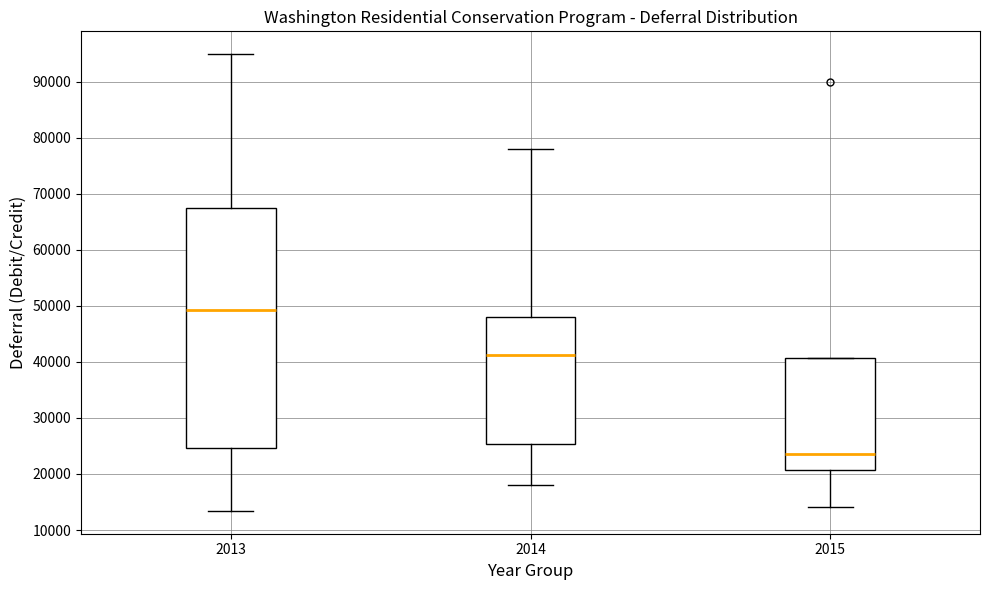

Reading left to right, transcribe this box plot: for each box, give where its median line is, the range the box spans, and where its two whiskers end, as read against the y-axis. The values are not printed on the chart, so give them approximately, as read against the axis.

2013: median 49000, box 25000 to 67000, whiskers 13000 to 95000
2014: median 41000, box 25000 to 48000, whiskers 18000 to 78000
2015: median 24000, box 21000 to 41000, whiskers 14000 to 41000